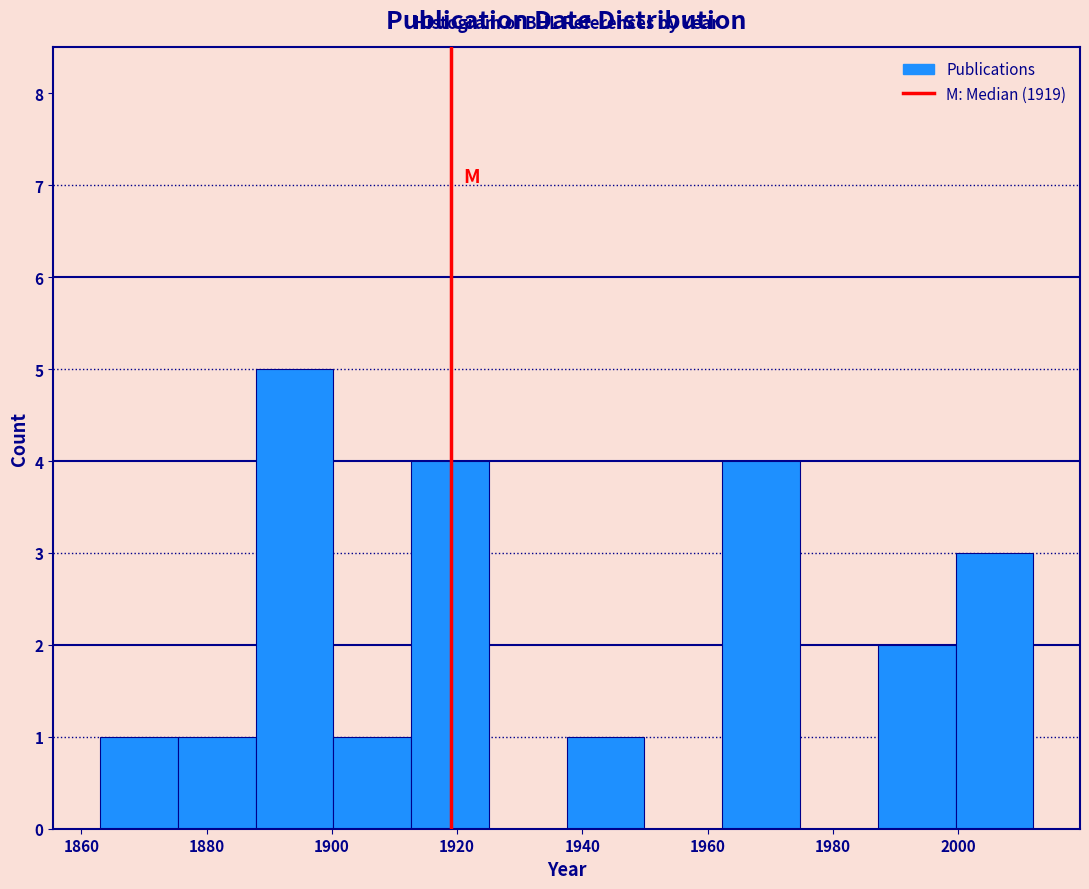

Which range on the x-axis has the tallest bar?

1888 to 1900